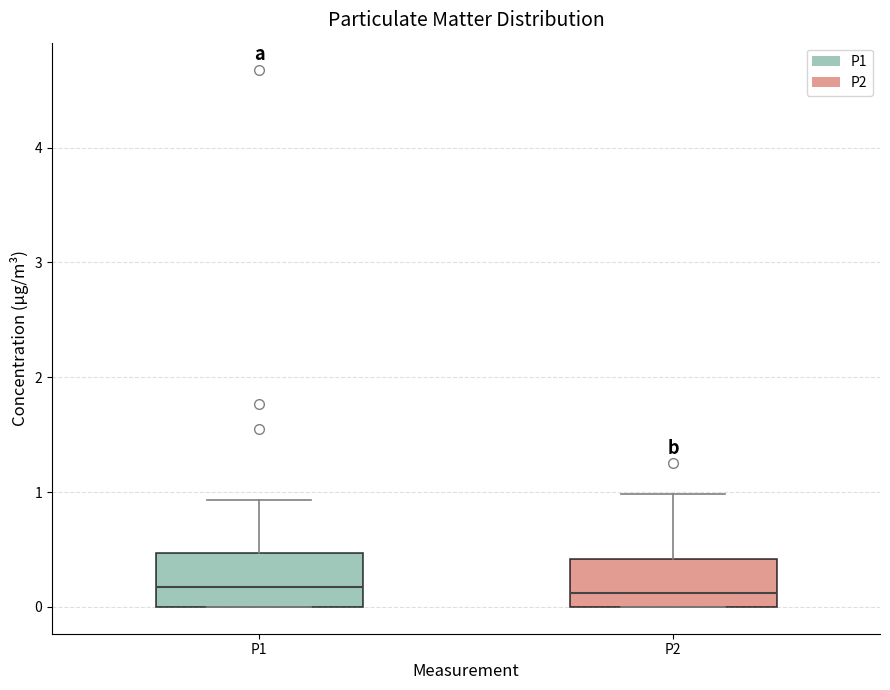

Where is the upper edge of the box for P1 on the y-axis? The values are not printed on the chart, so give them approximately, as read against the axis.

0.5